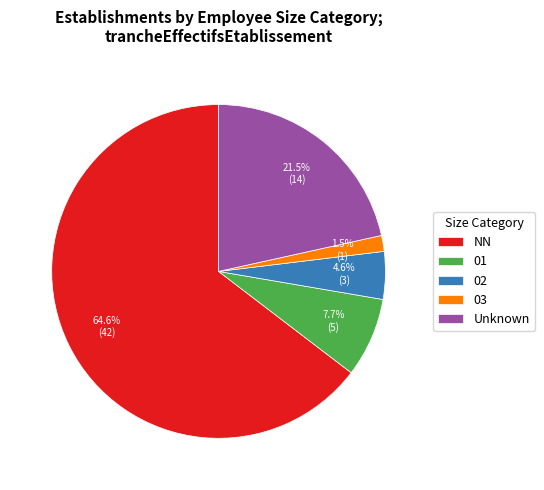

To the nearest percent, what is the difference between the largest and smallest slice percentages?

63%